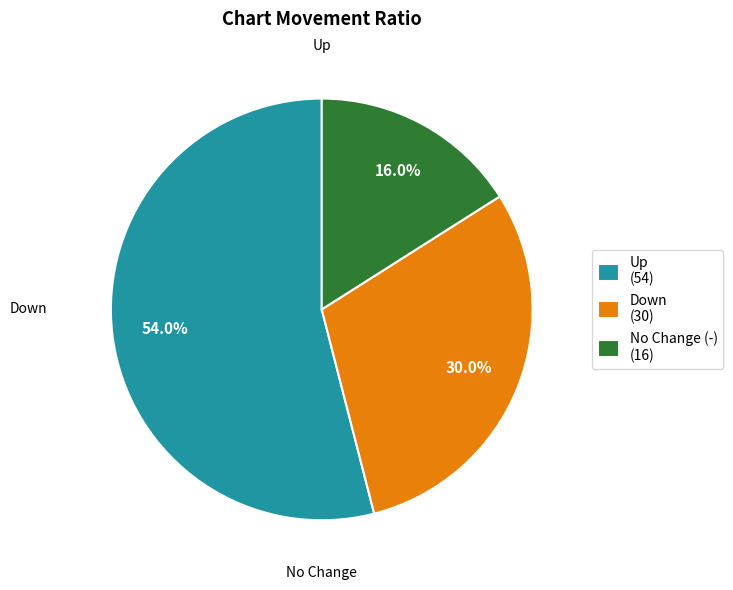

Is there a majority slice in this chart?

Yes